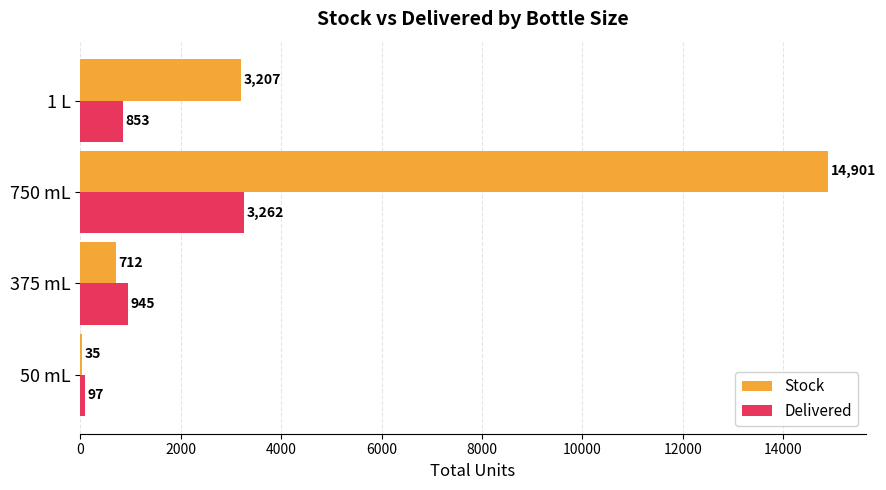

What is the total value across all series at 750 mL?

18163